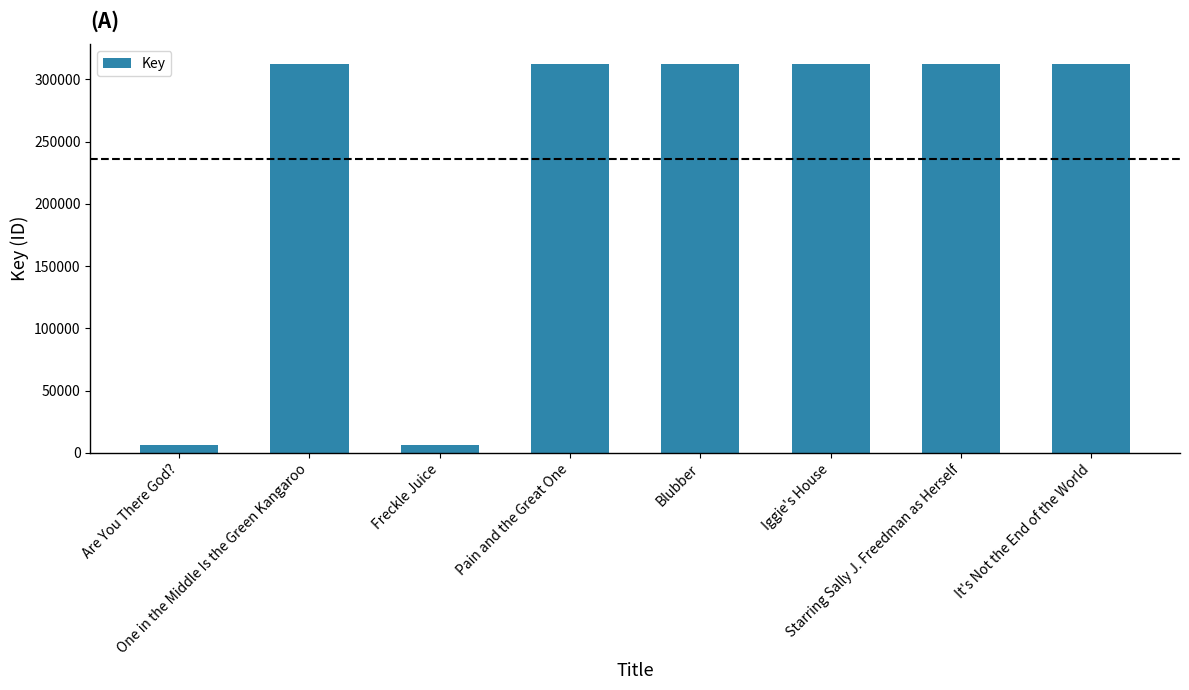

What is the change in value from Pain and the Great One to Starring Sally J. Freedman as Herself?

-6